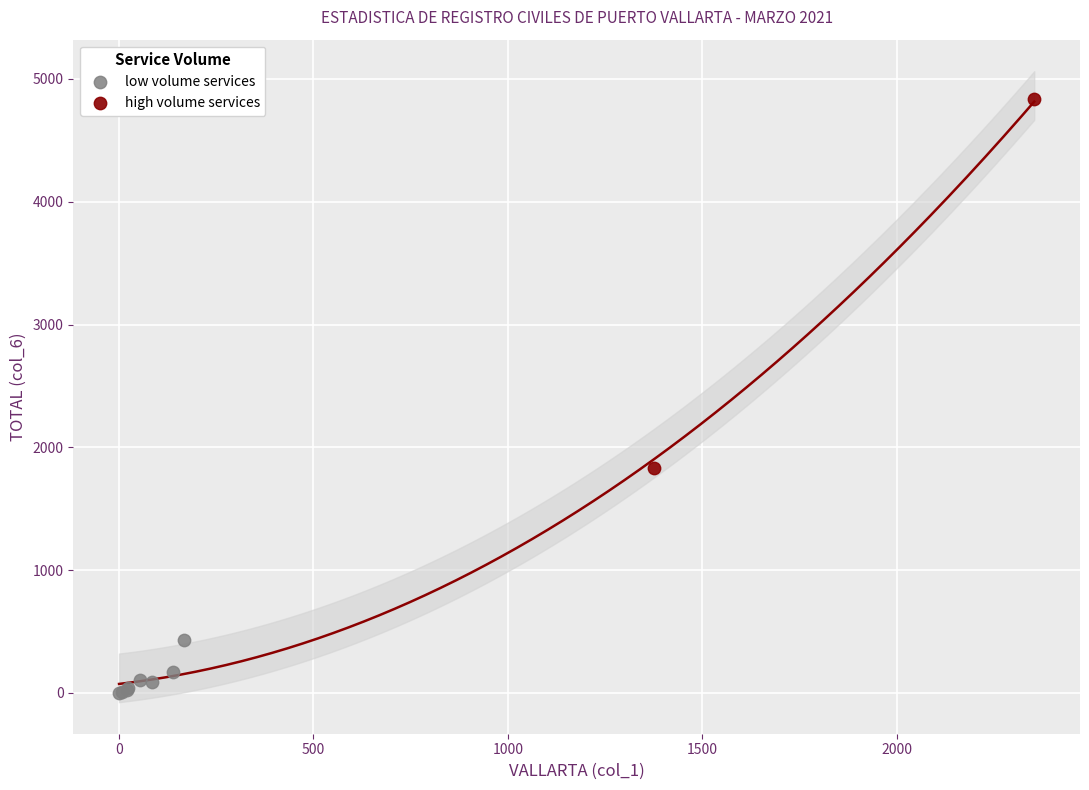

Which series has the widest spread of Y values?

high volume services